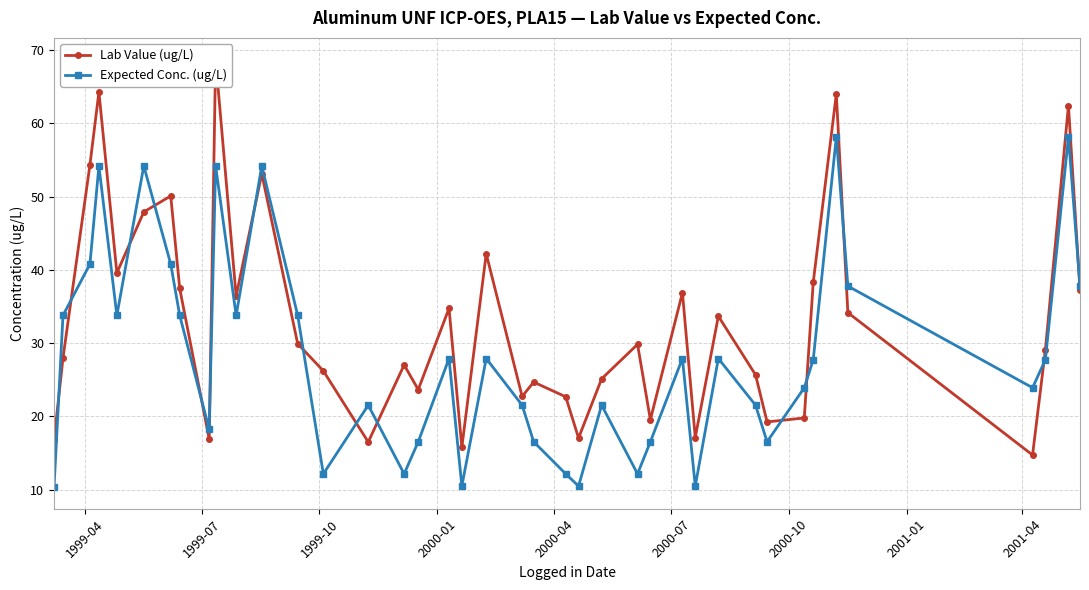

True or false: Expected Conc. (ug/L) has more than 2 points higher than both neighbors.

True